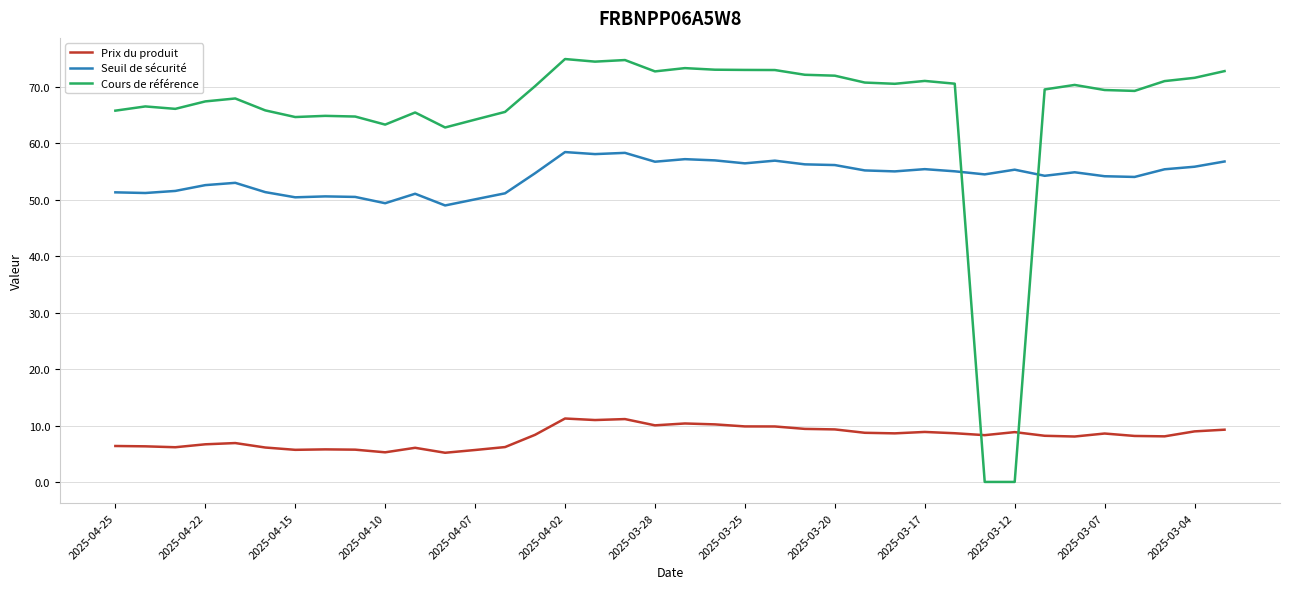

List the series in order of their peak value, highest first.

Cours de référence, Seuil de sécurité, Prix du produit